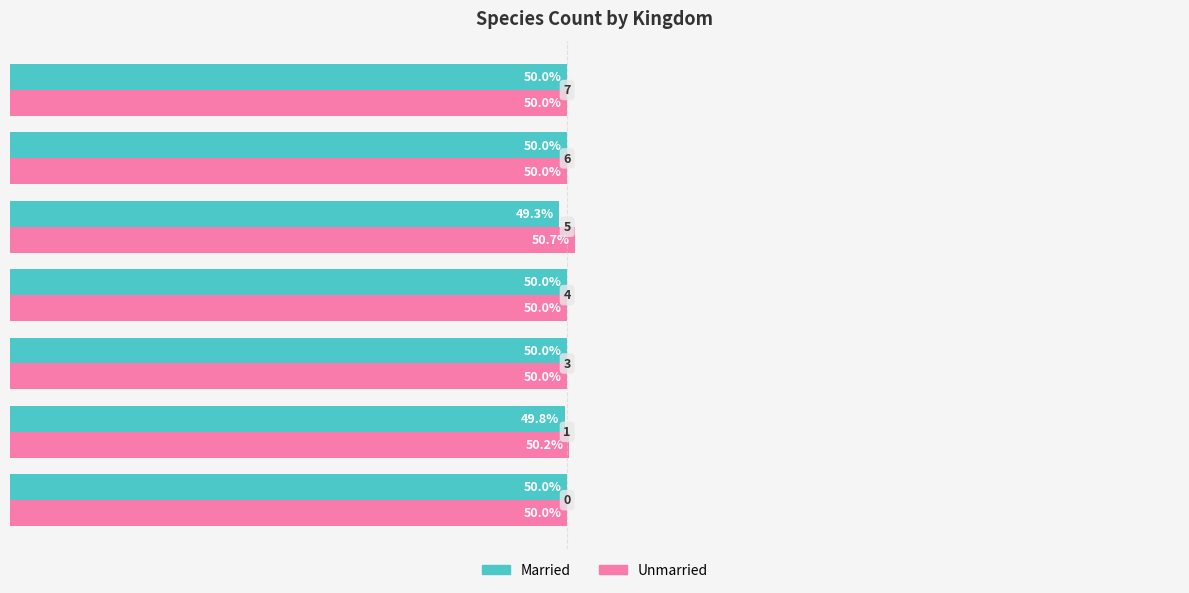

Rank the series by their average value, from highest to lowest.

Unmarried, Married